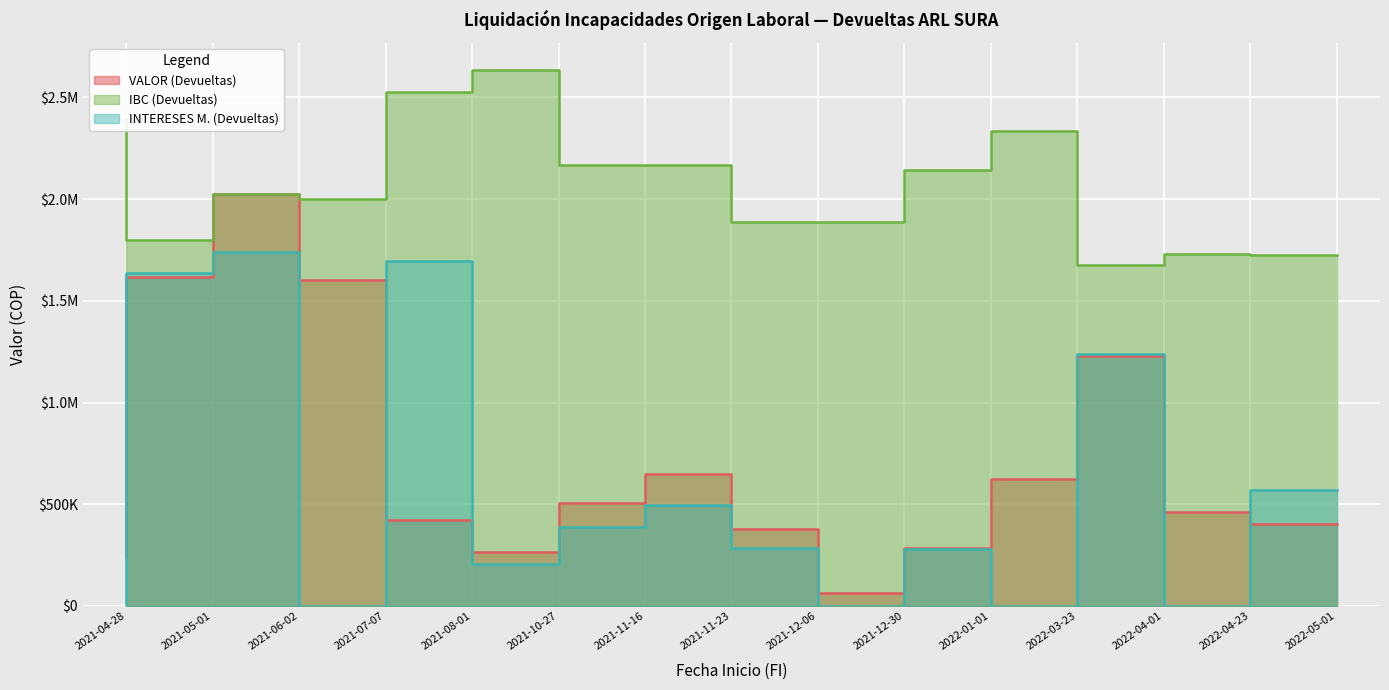

What is the sum of all INTERESES M. (Devueltas) values?

8539287.0